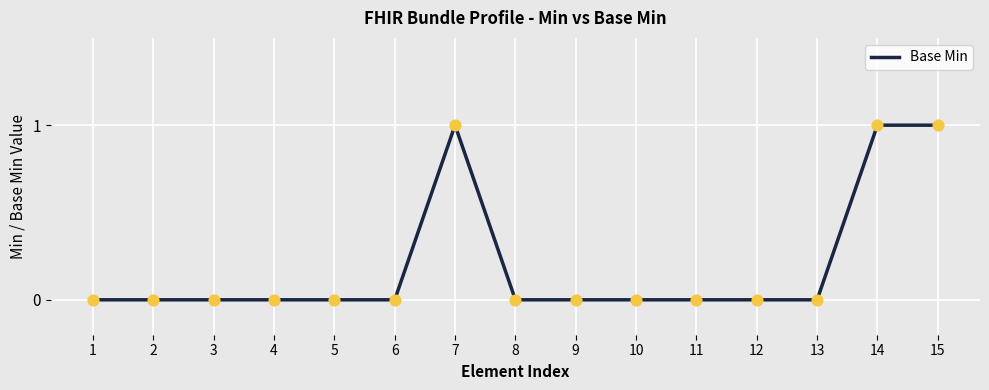

Is it true that the value at 4 is 1?

False